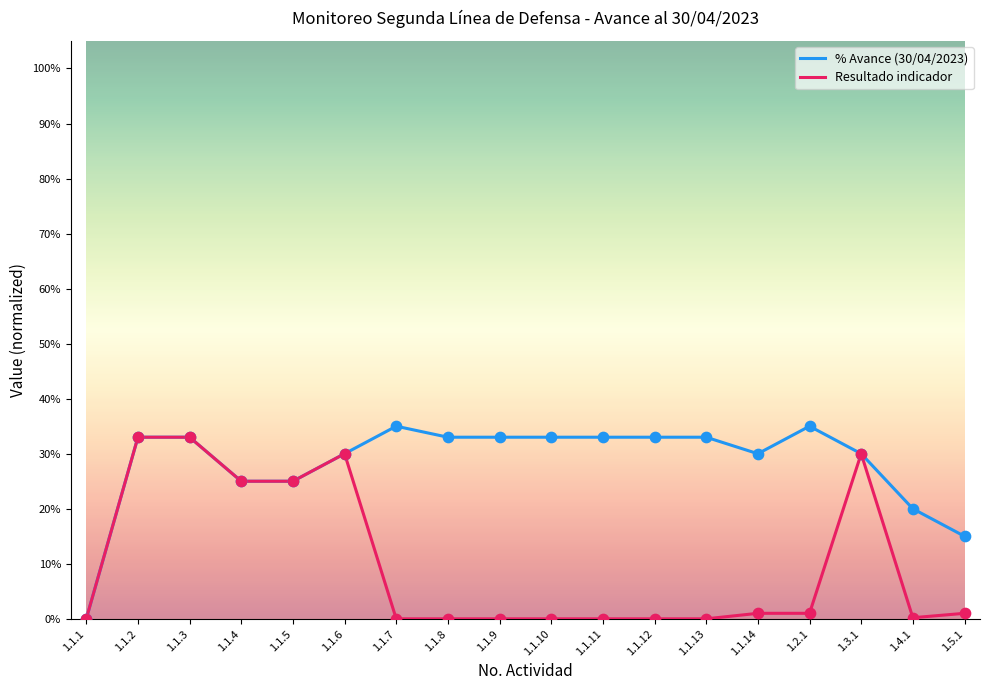

What are all the series names shown in the legend?

% Avance (30/04/2023), Resultado indicador